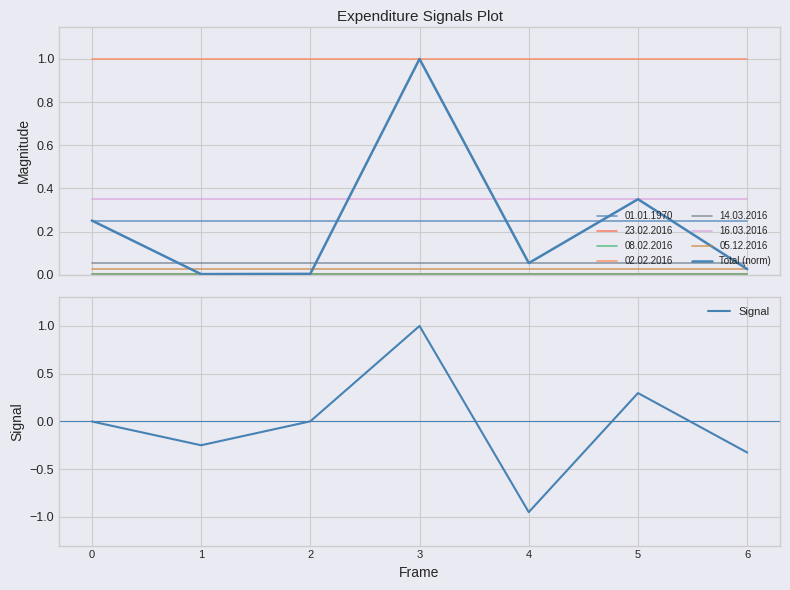

At 2, list the series in order from largest to smallest.

Total (norm), Signal